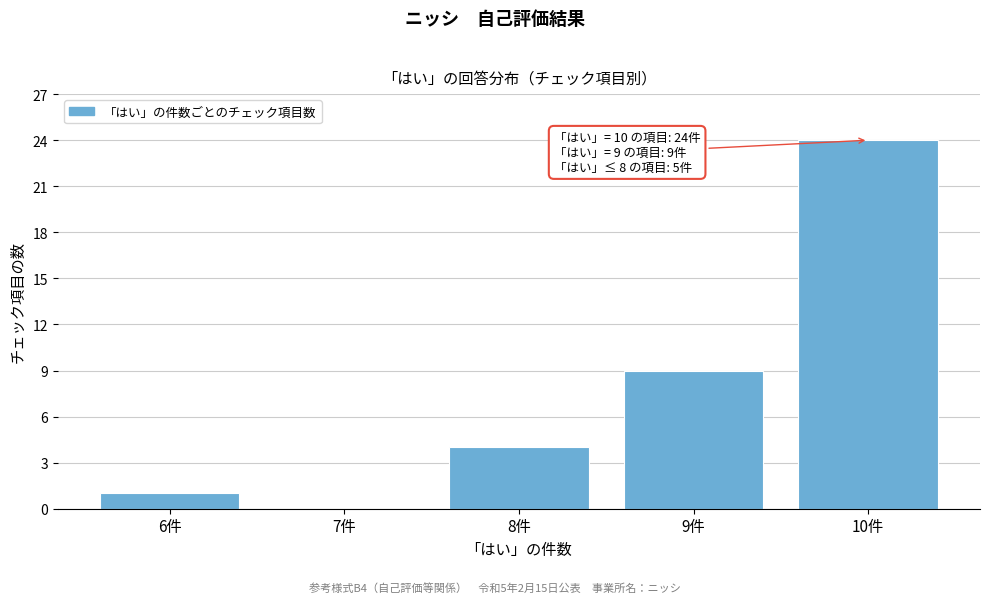

Over which range of the x-axis is the bar tallest?

9.5 to 10.5